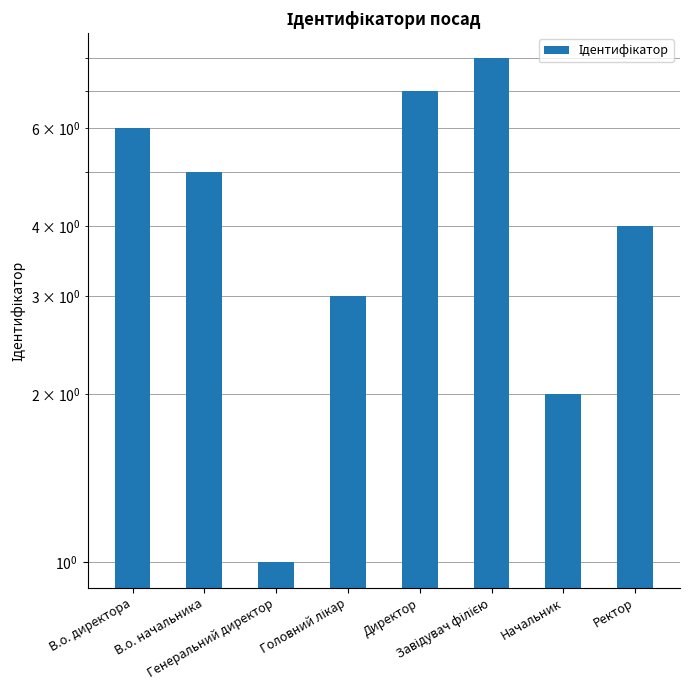

What is the minimum value shown in the chart?

1